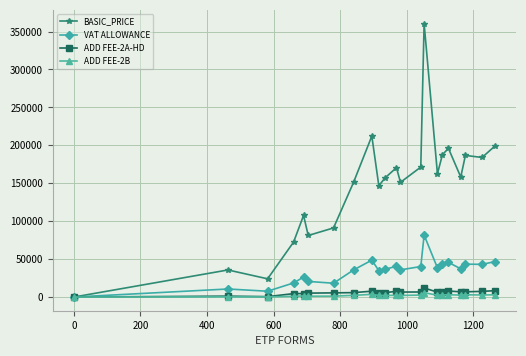

What is the greatest value displayed?

360501.8